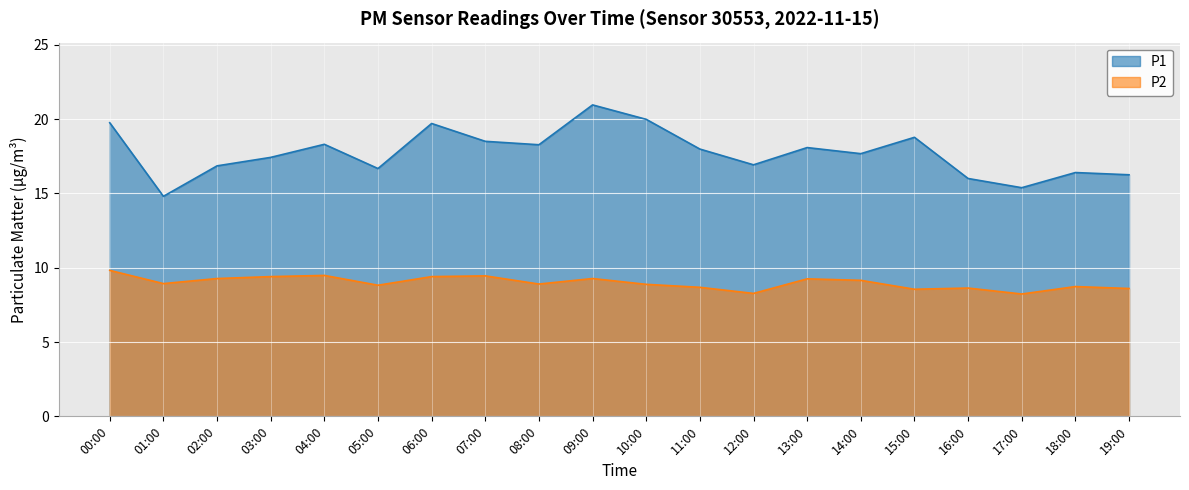

Reading right to left, list all the values displayed in this chart.

P1: 19:00=16.2	18:00=16.4	17:00=15.4	16:00=16.0	15:00=18.8	14:00=17.7	13:00=18.1	12:00=16.9	11:00=18.0	10:00=20.0	09:00=20.9	08:00=18.3	07:00=18.5	06:00=19.7	05:00=16.7	04:00=18.3	03:00=17.4	02:00=16.9	01:00=14.8	00:00=19.8
P2: 19:00=8.6	18:00=8.7	17:00=8.2	16:00=8.6	15:00=8.6	14:00=9.2	13:00=9.2	12:00=8.3	11:00=8.7	10:00=8.9	09:00=9.3	08:00=8.9	07:00=9.4	06:00=9.4	05:00=8.8	04:00=9.5	03:00=9.4	02:00=9.3	01:00=8.9	00:00=9.8